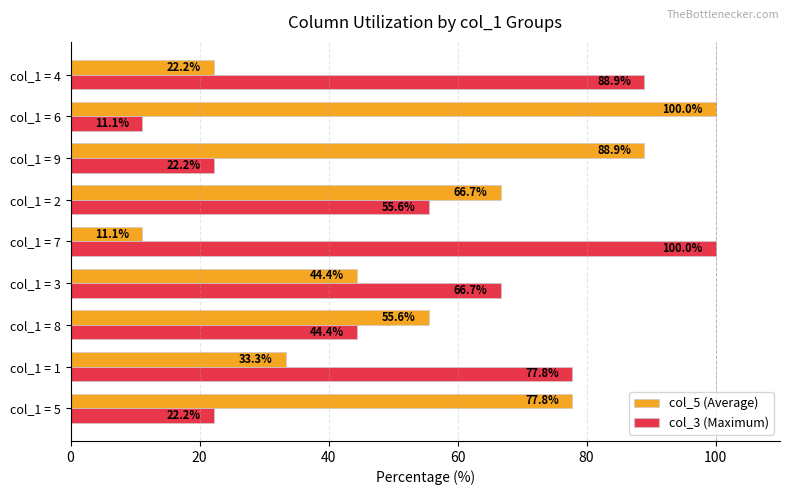

How many data points in col_3 (Maximum) are less than 55?

4